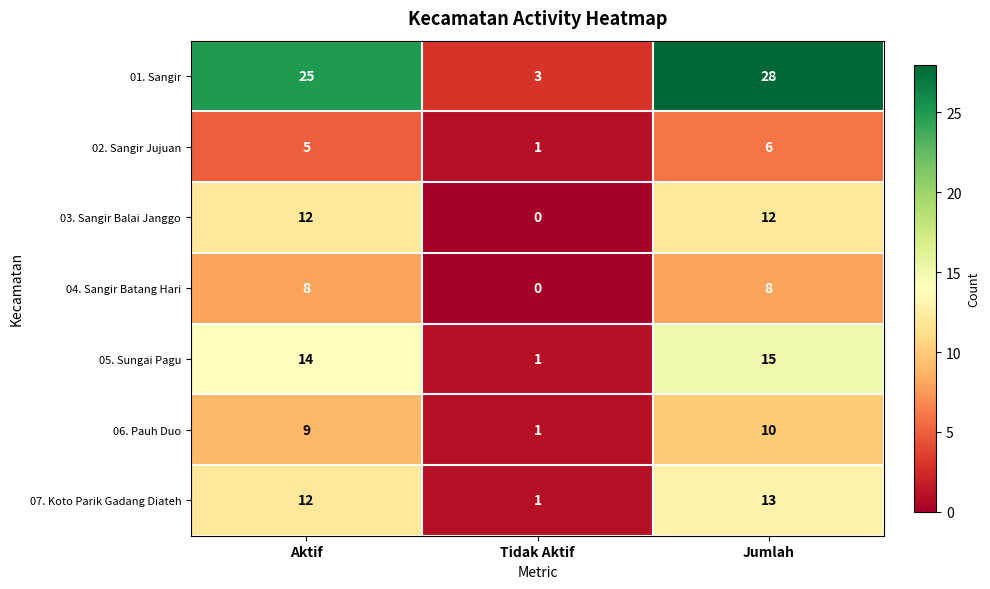

What is the sum of all 06. Pauh Duo values?

20